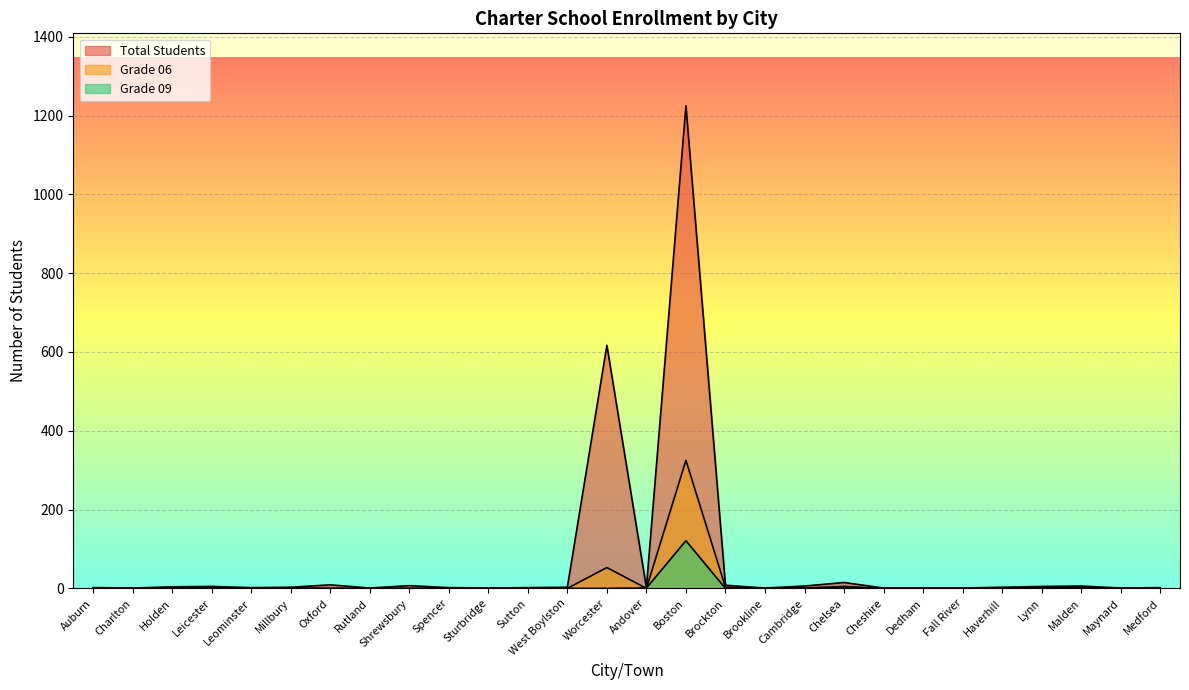

True or false: Grade 06 and Total Students intersect in this chart.

False